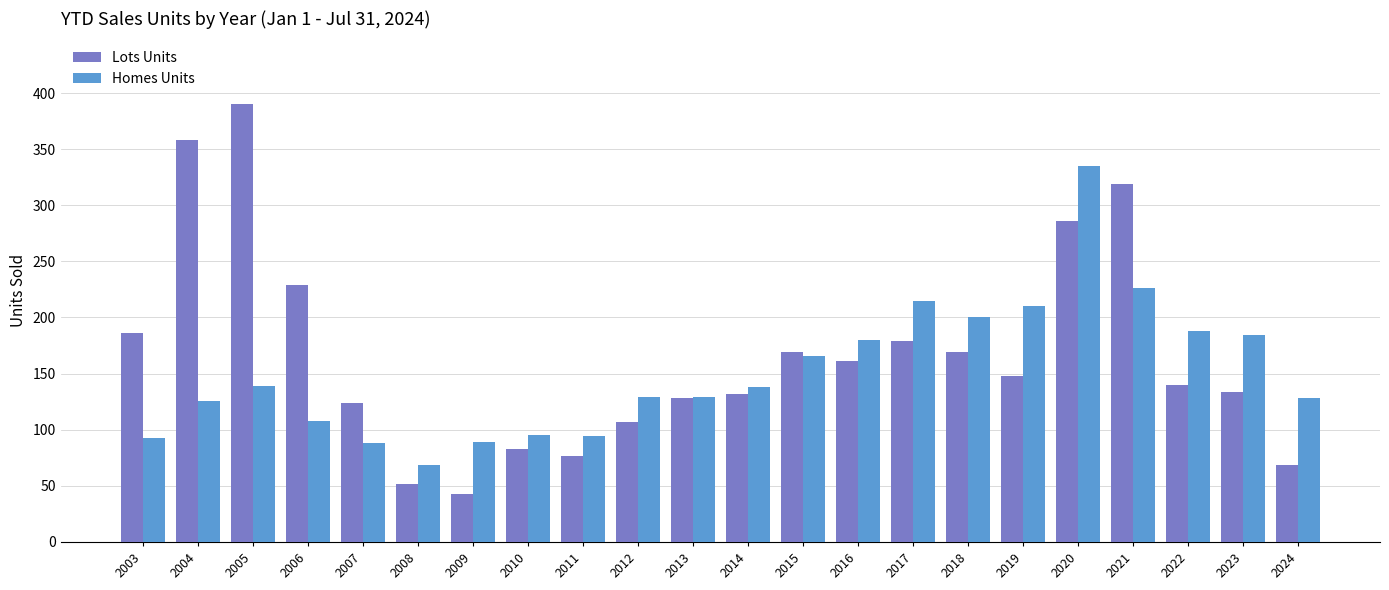

At which label is Lots Units closest to 216?

2006